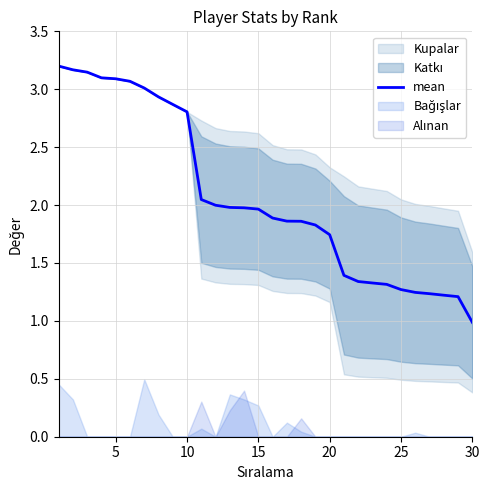

Reading right to left, extract all data points from this chart.

1.0	1.2	1.2	1.2	1.2	1.3	1.3	1.3	1.3	1.4	1.7	1.8	1.9	1.9	1.9	2.0	2.0	2.0	2.0	2.0	2.8	2.9	2.9	3.0	3.1	3.1	3.1	3.1	3.2	3.2